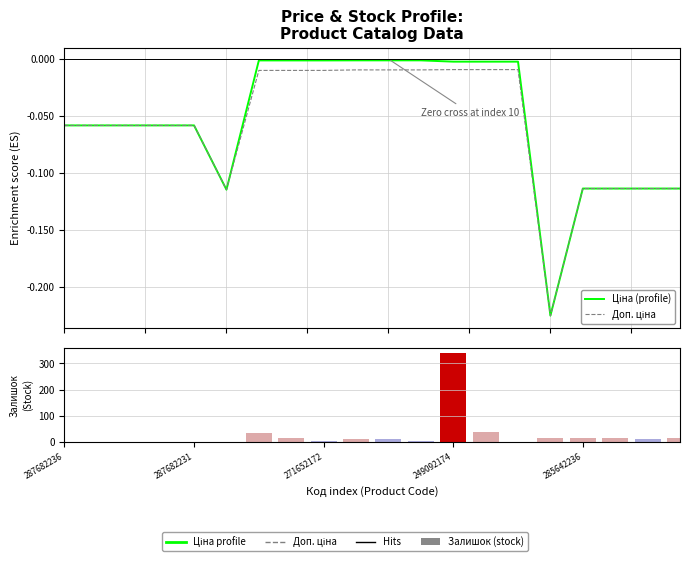

List the series in order of their peak value, lowest first.

Доп. ціна, Ціна (profile), Залишок